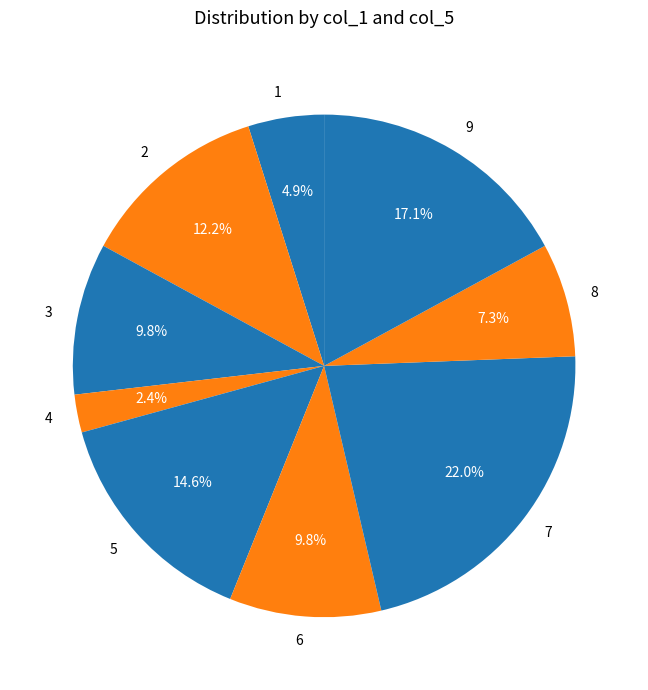

How many slices are in this pie chart?

9